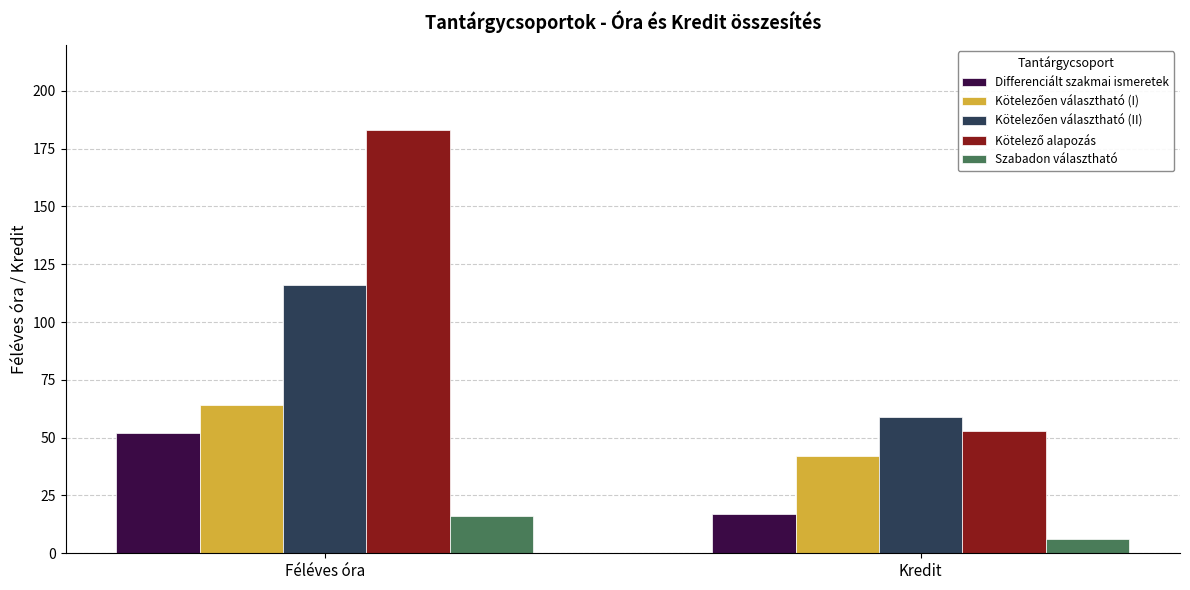

Rank the categories by Differenciált szakmai ismeretek value from highest to lowest.

Féléves óra, Kredit